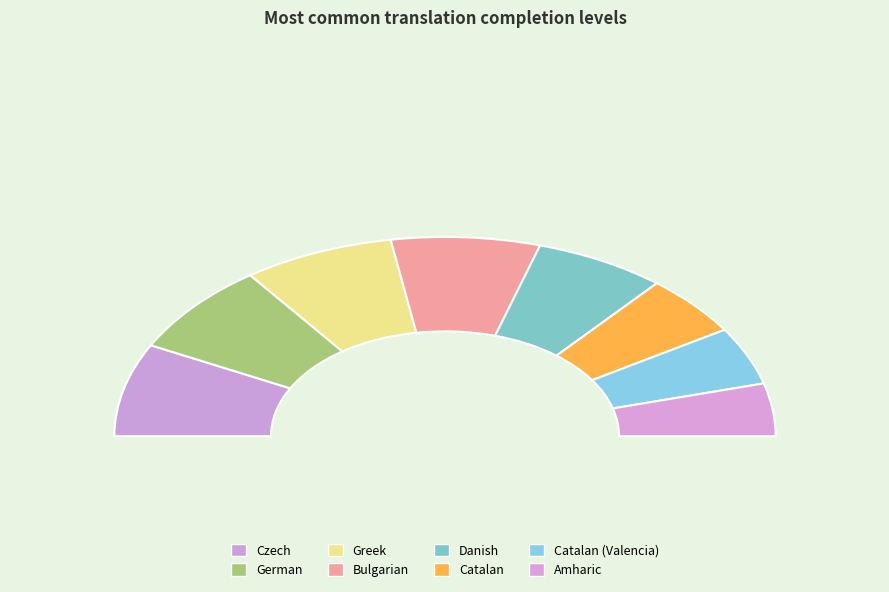

True or false: German accounts for 13% of the total.

True